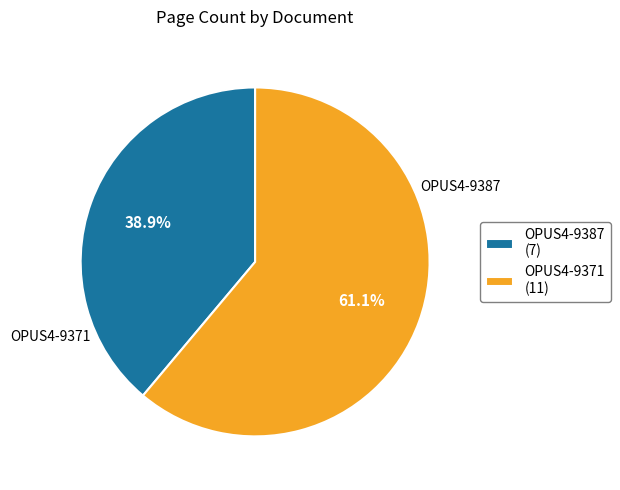

Count the number of slices in the pie.

2